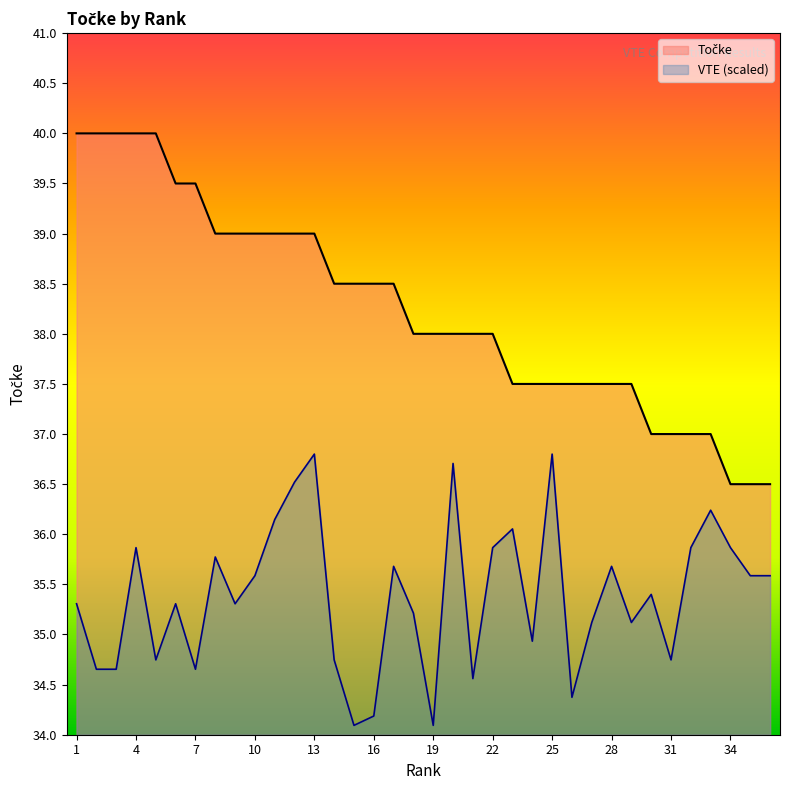

Reading right to left, list all the values displayed in this chart.

Točke: 36=36.5	35=36.5	34=36.5	33=37.0	32=37.0	31=37.0	30=37.0	29=37.5	28=37.5	27=37.5	26=37.5	25=37.5	24=37.5	23=37.5	22=38.0	21=38.0	20=38.0	19=38.0	18=38.0	17=38.5	16=38.5	15=38.5	14=38.5	13=39.0	12=39.0	11=39.0	10=39.0	9=39.0	8=39.0	7=39.5	6=39.5	5=40.0	4=40.0	3=40.0	2=40.0	1=40.0
VTE_group: 36=35.6	35=35.6	34=35.9	33=36.2	32=35.9	31=34.7	30=35.4	29=35.1	28=35.7	27=35.1	26=34.4	25=36.8	24=34.9	23=36.1	22=35.9	21=34.6	20=36.7	19=34.1	18=35.2	17=35.7	16=34.2	15=34.1	14=34.7	13=36.8	12=36.5	11=36.1	10=35.6	9=35.3	8=35.8	7=34.7	6=35.3	5=34.7	4=35.9	3=34.7	2=34.7	1=35.3